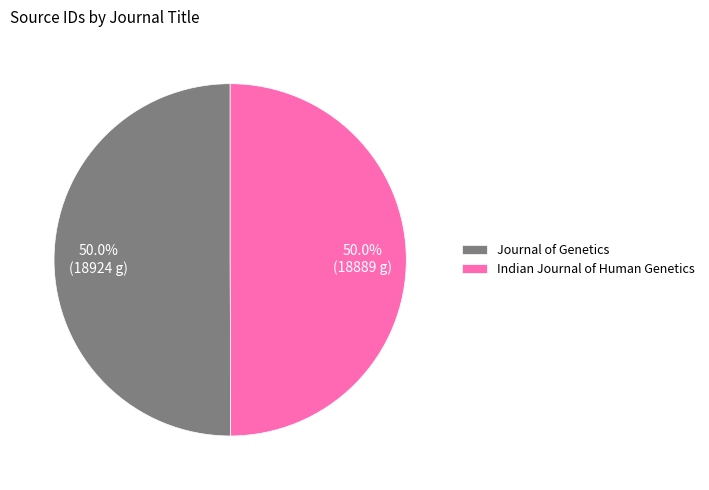

To the nearest percent, what is the combined percentage of Journal of Genetics and Indian Journal of Human Genetics?

100%